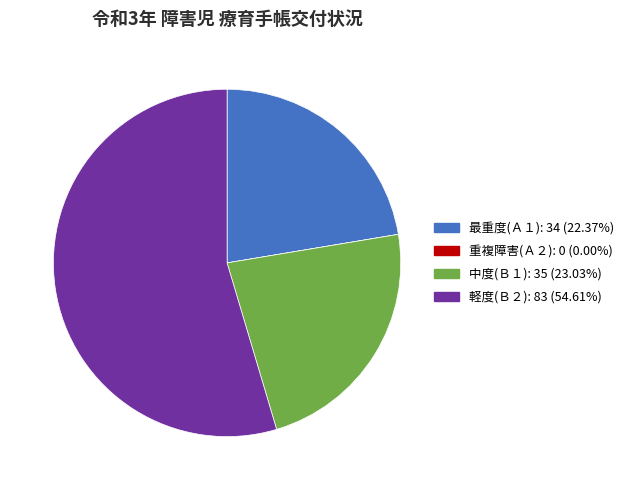

Does any single category account for the majority?

Yes